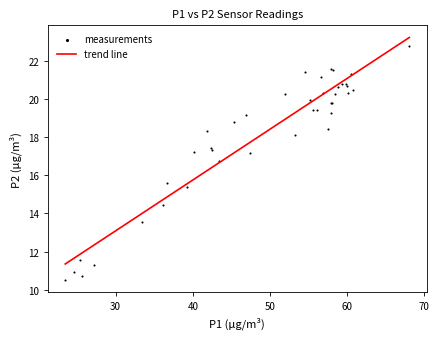

What Y value in the scatter plot is closest to 16?

15.6